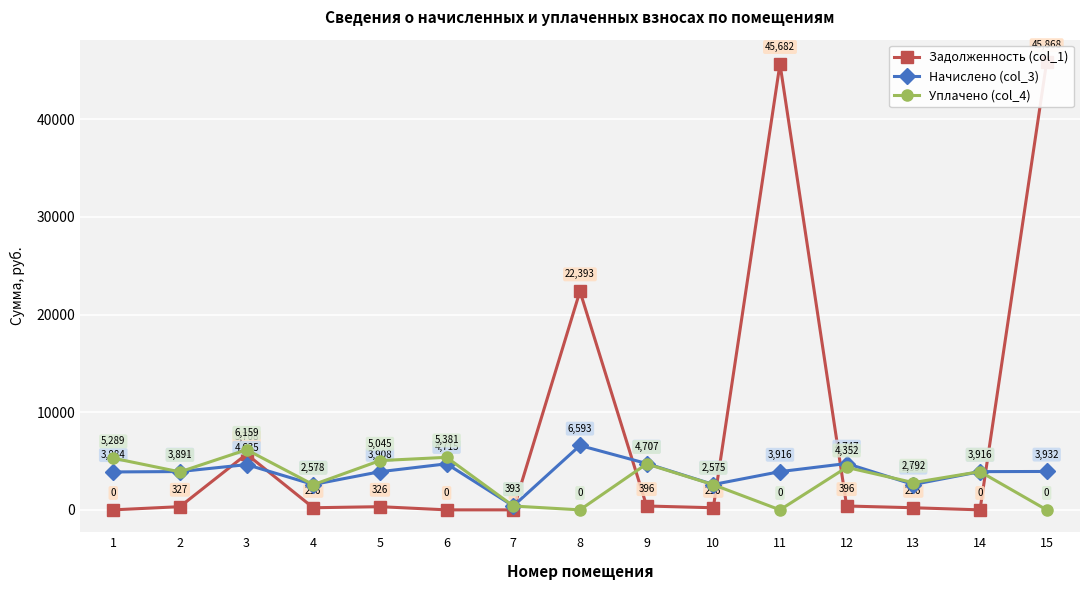

At which category does Уплачено (col_4) reach its first local valley?

2